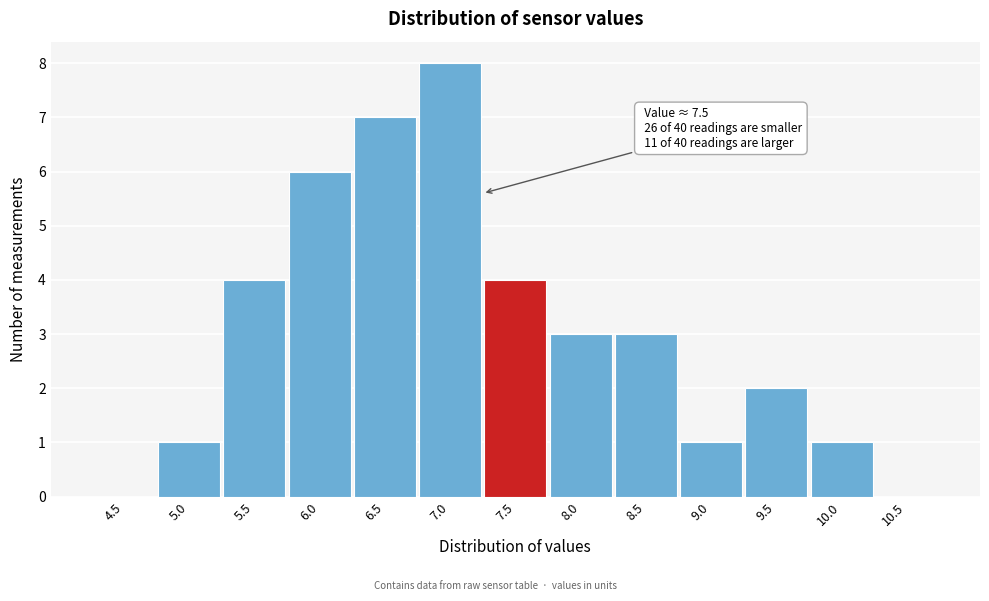

Reading left to right, list all the values displayed in this chart.

4.5=0	5.0=1	5.5=4	6.0=6	6.5=7	7.0=8	7.5=4	8.0=3	8.5=3	9.0=1	9.5=2	10.0=1	10.5=0